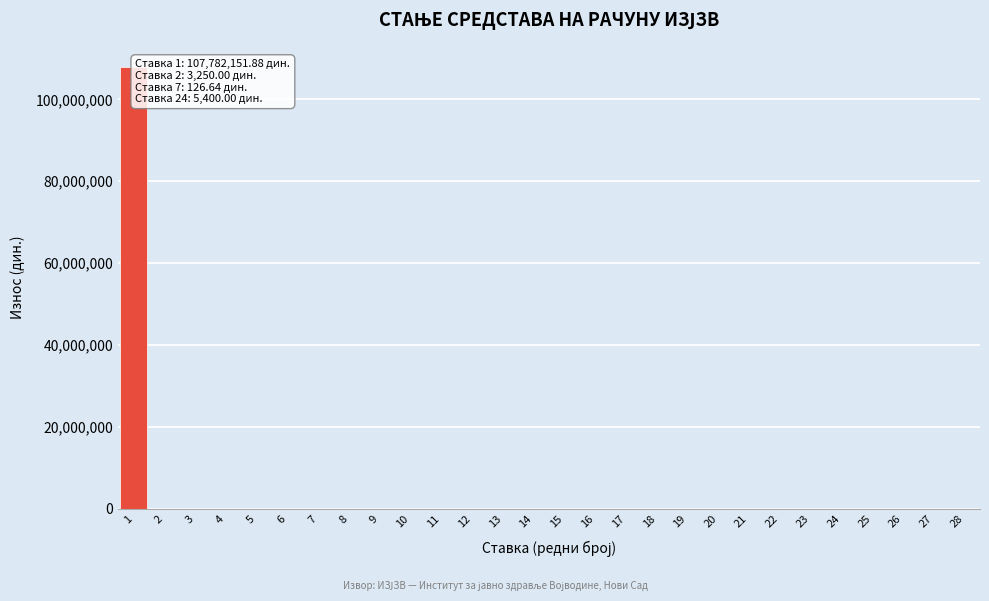

Is it true that the value at 13 is 0.0?

True